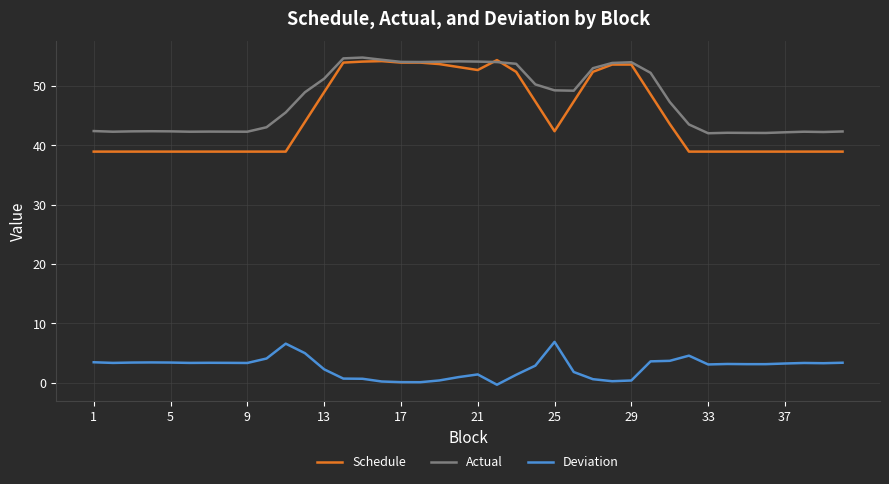

Does the chart display data point markers on the line(s)?

No